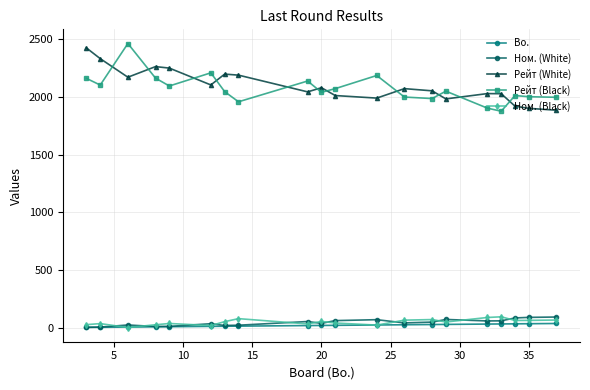

Which series has the largest total across all categories?

Рейт (White)